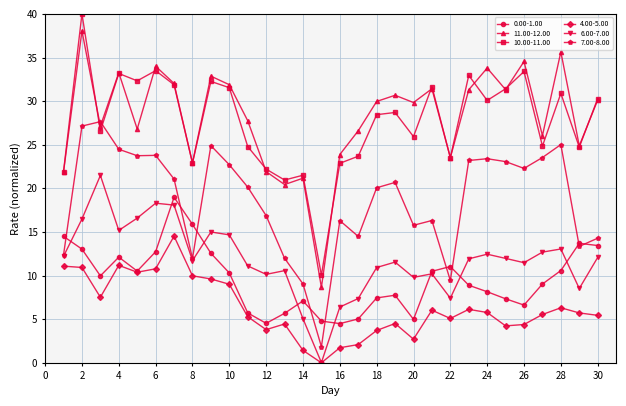

Which series has the widest spread of values?

10.00-11.00